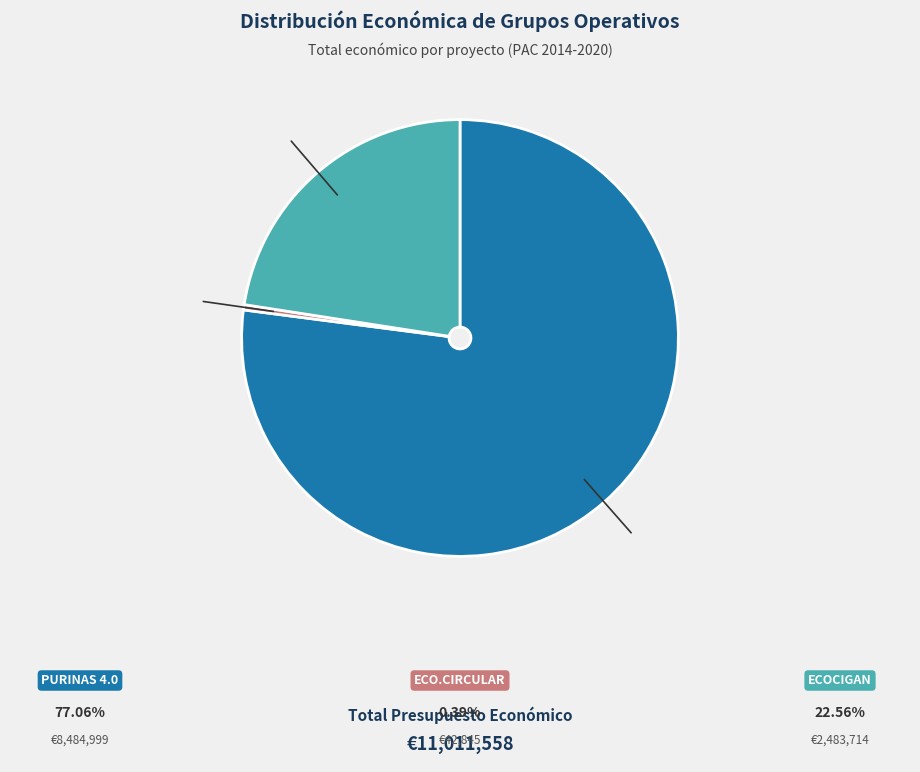

Is there a majority slice in this chart?

Yes